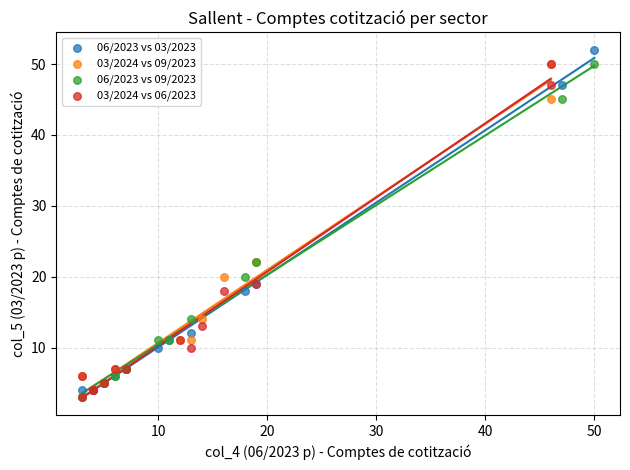

Which series reaches the maximum Y coordinate?

06/2023 vs 03/2023